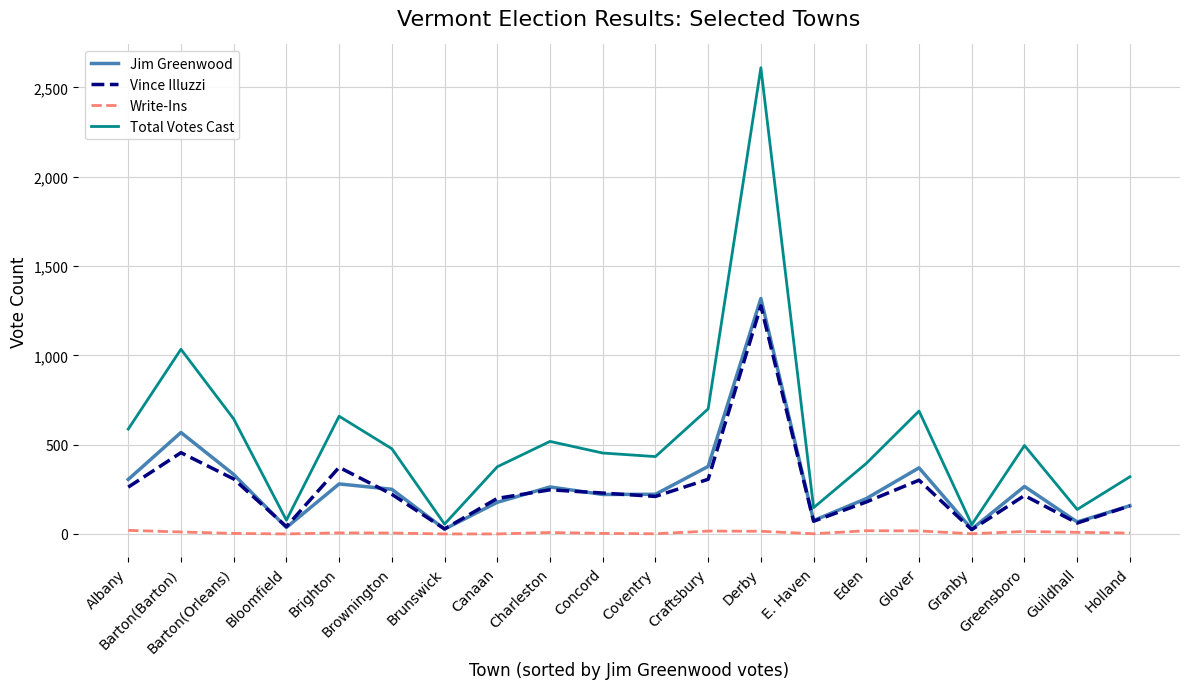

How many lines are shown in the chart?

4